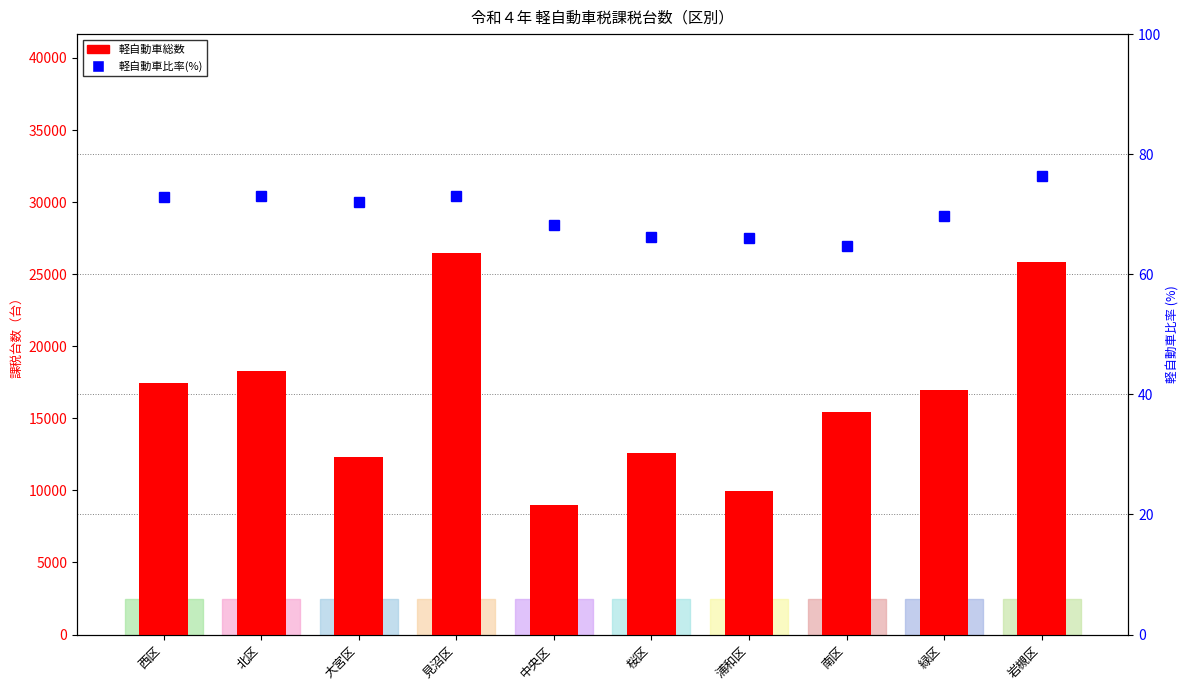

What position from the left is 大宮区?

3